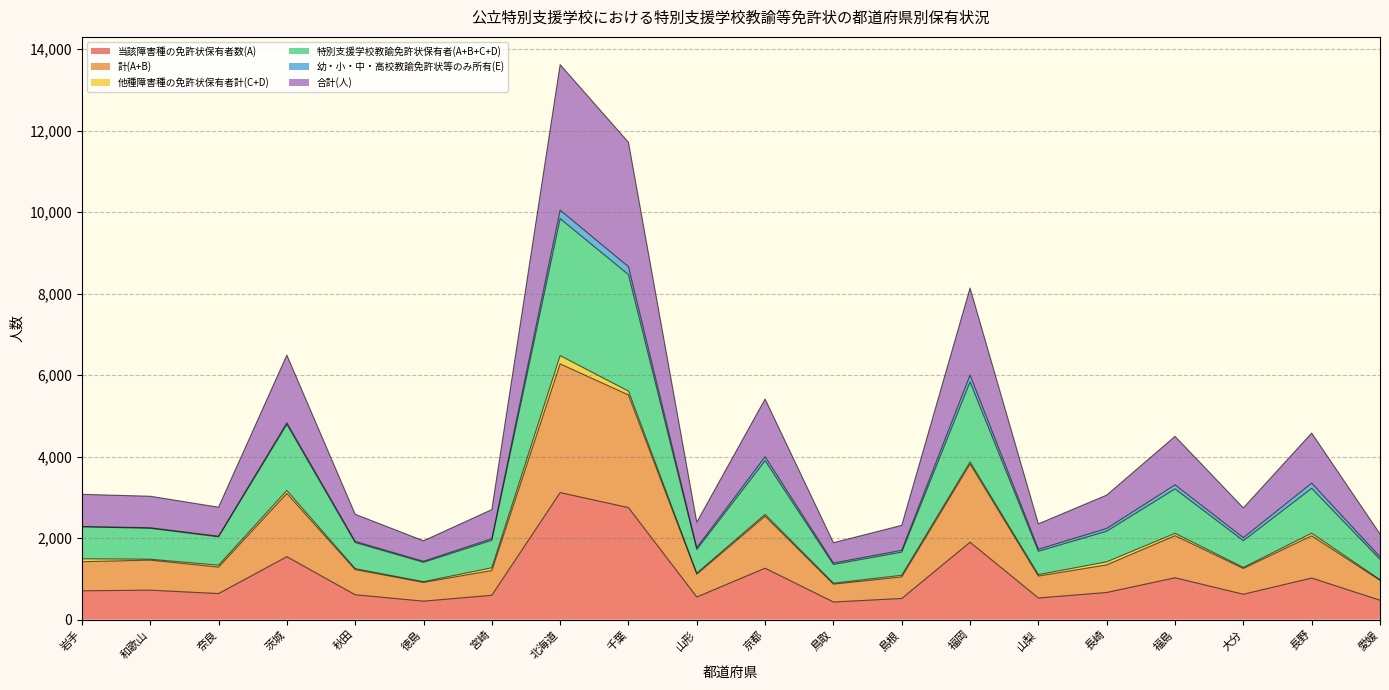

True or false: 当該障害種の免許状保有者数(A) and 特別支援学校教諭免許状保有者(A+B+C+D) cross at least once.

False